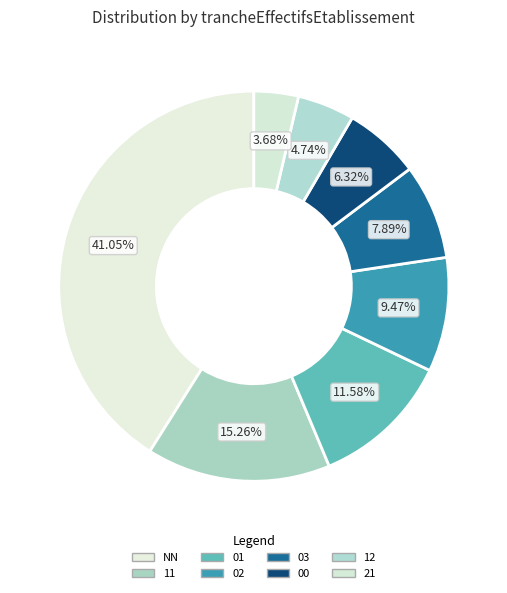

Do NN and 01 together represent more than half of the pie?

Yes